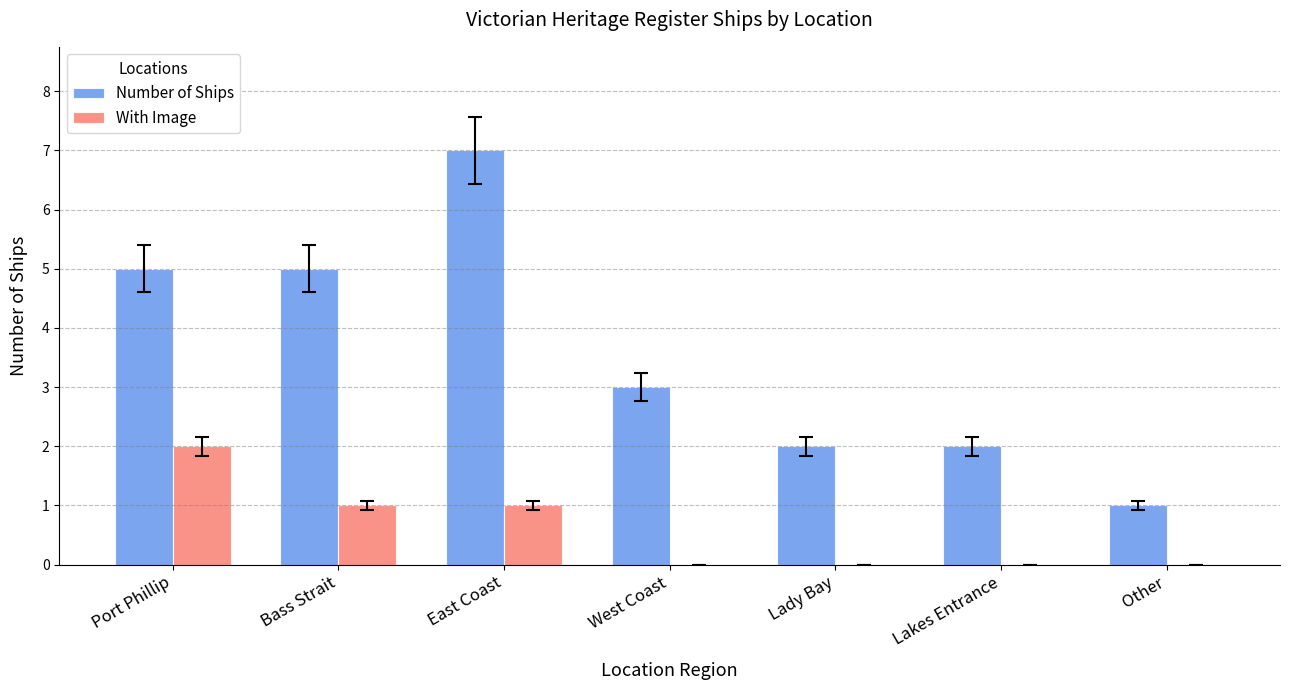

Which category has the highest value across all series?

East Coast